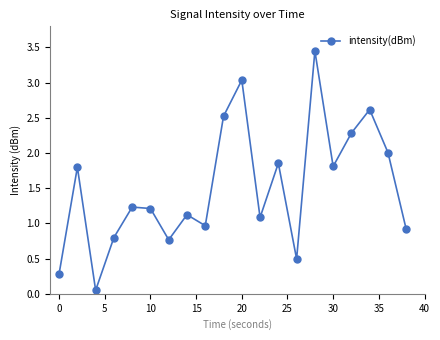

What is the value of the 20th point from the left?

0.9